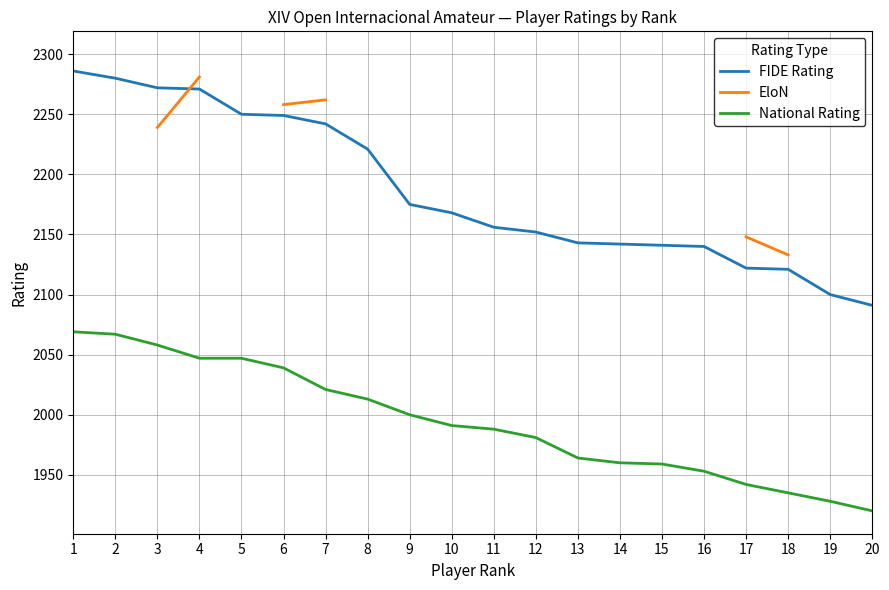

What is the difference between the National Rating values at 12 and 17?

39